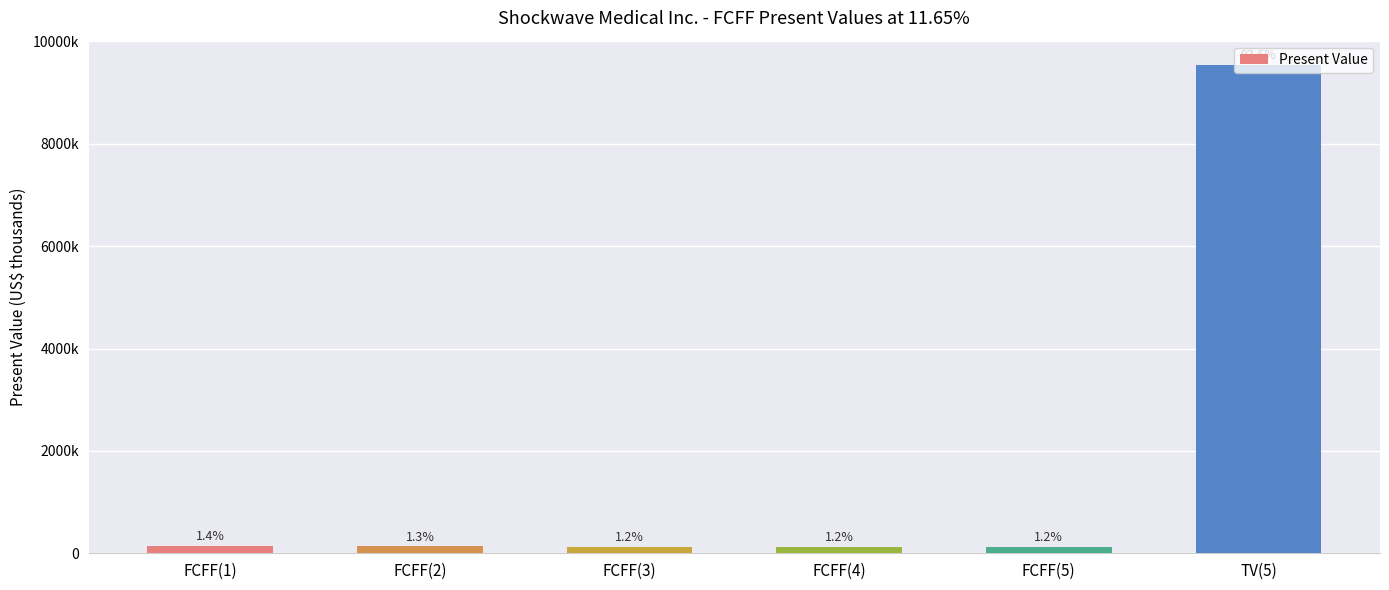

What position from the right is FCFF(1)?

6